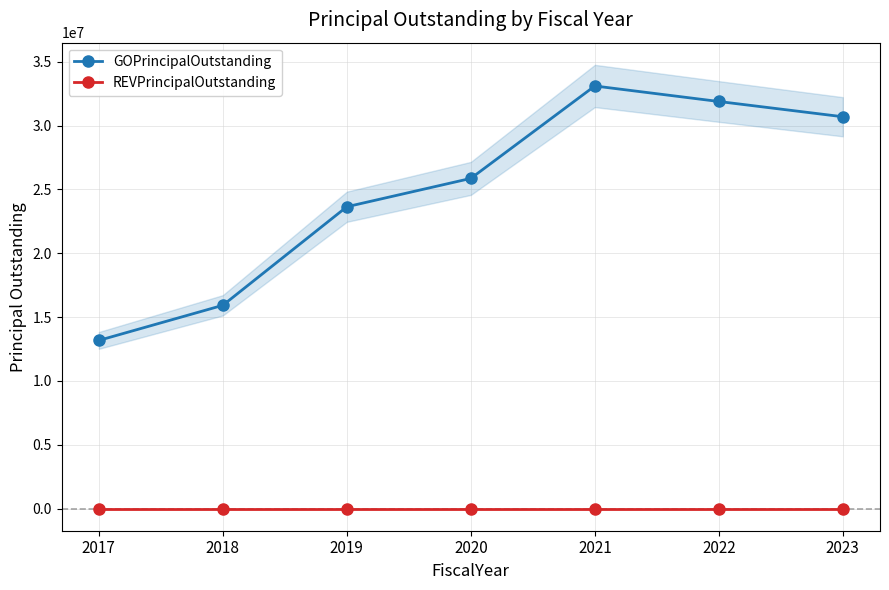

Is the value of REVPrincipalOutstanding at 2017 greater than the value of GOPrincipalOutstanding at 2019?

No